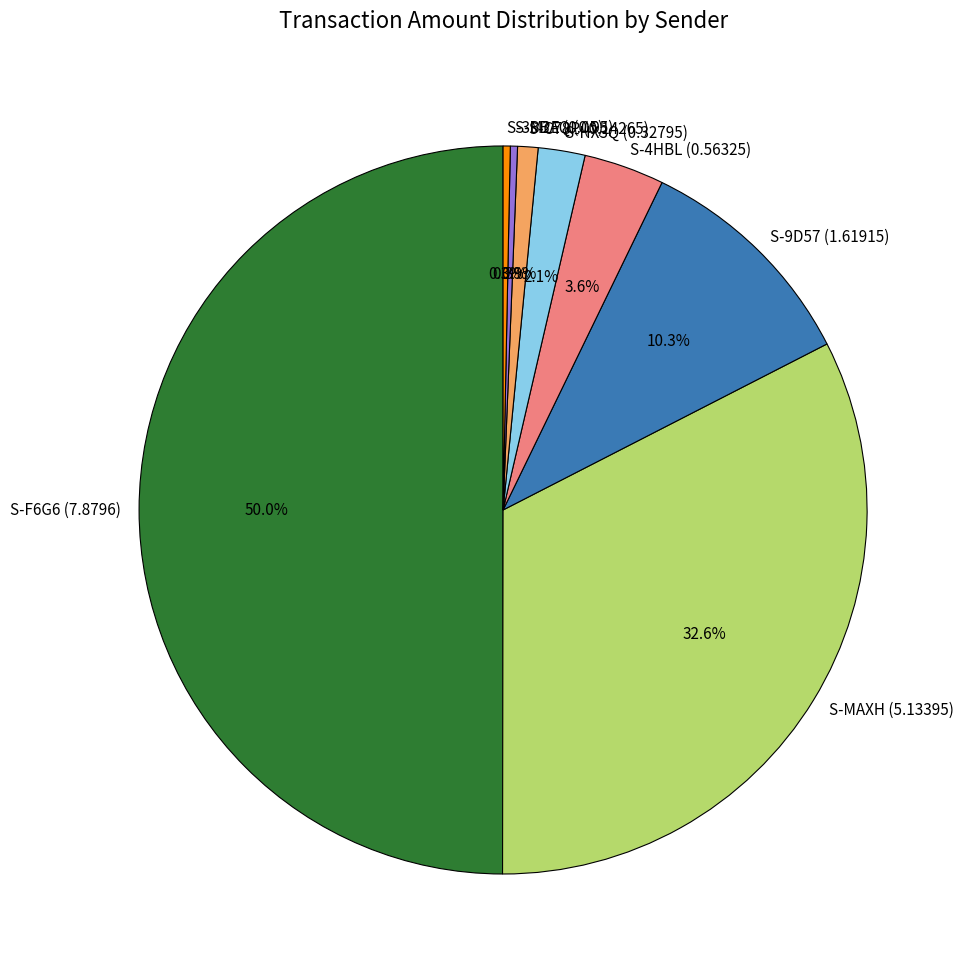

The S-F6G6 (7.8796) slice represents 50% of the pie. True or false?

True